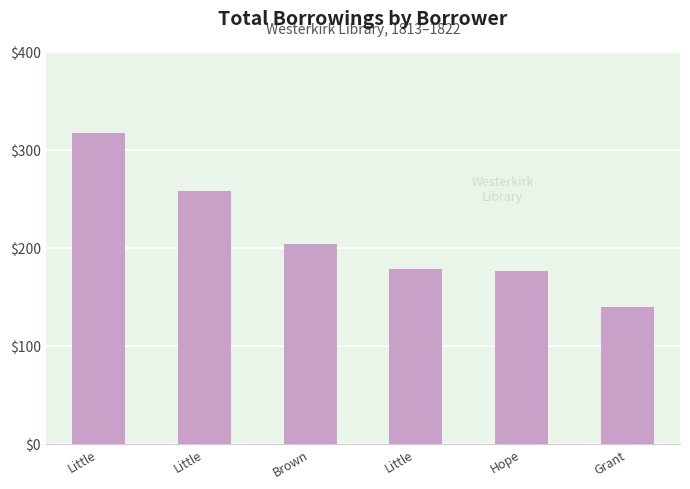

Is it true that the value at Grant is 46?

False